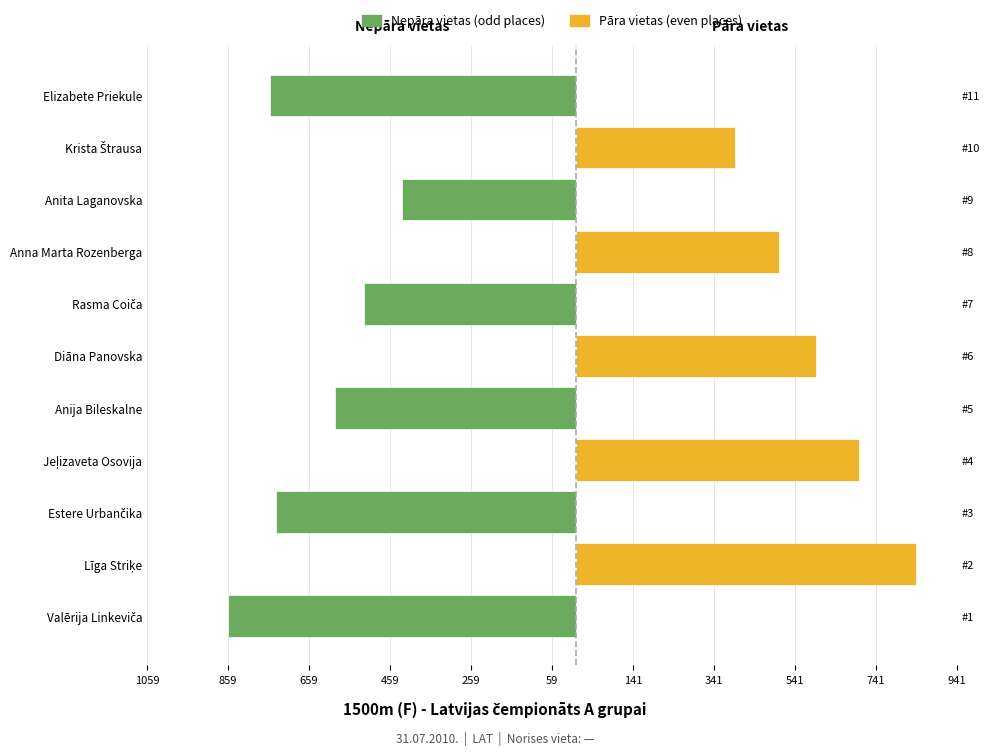

Which has a higher value, Krista Štrausa or Anita Laganovska?

Krista Štrausa